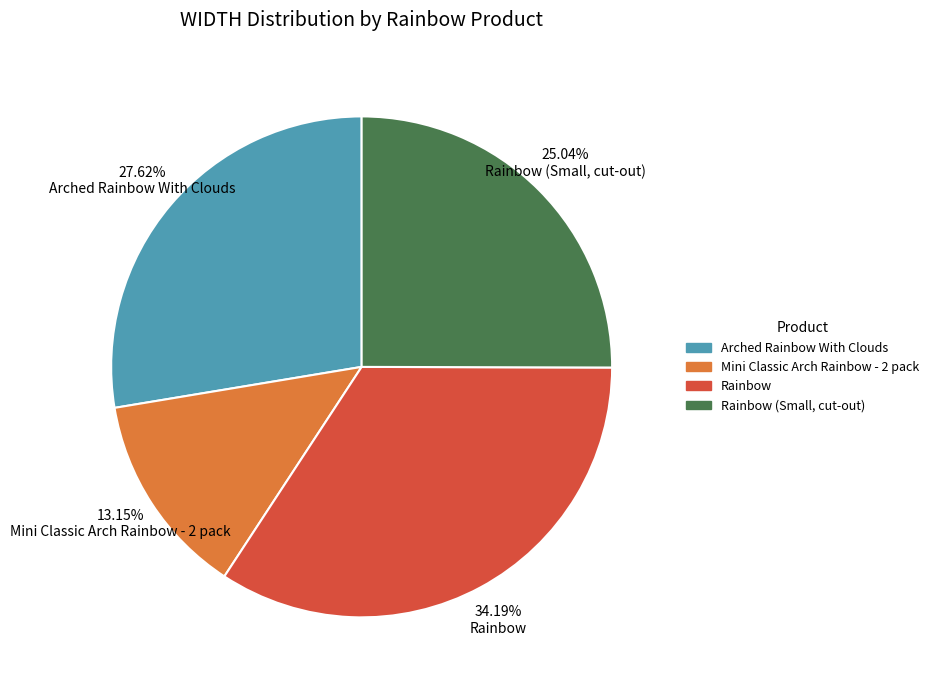

What is the smallest slice in the pie chart?

13.15% Mini Classic Arch Rainbow - 2 pack